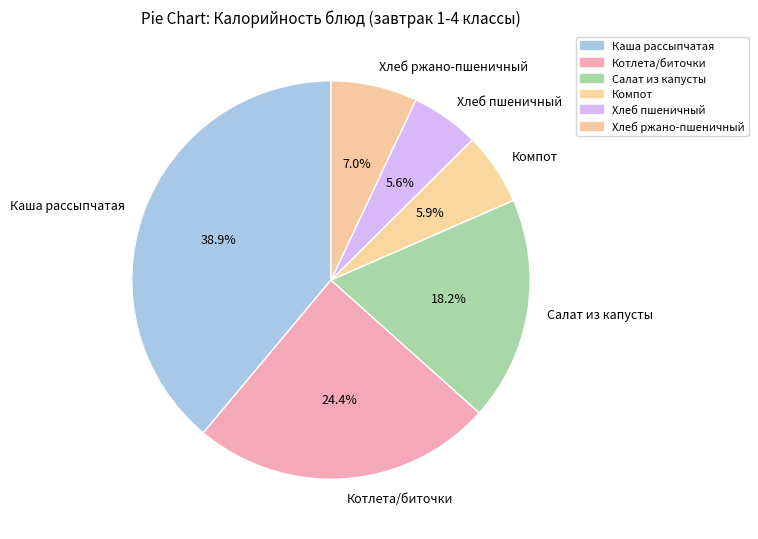

True or false: Котлета/биточки accounts for 11% of the total.

False